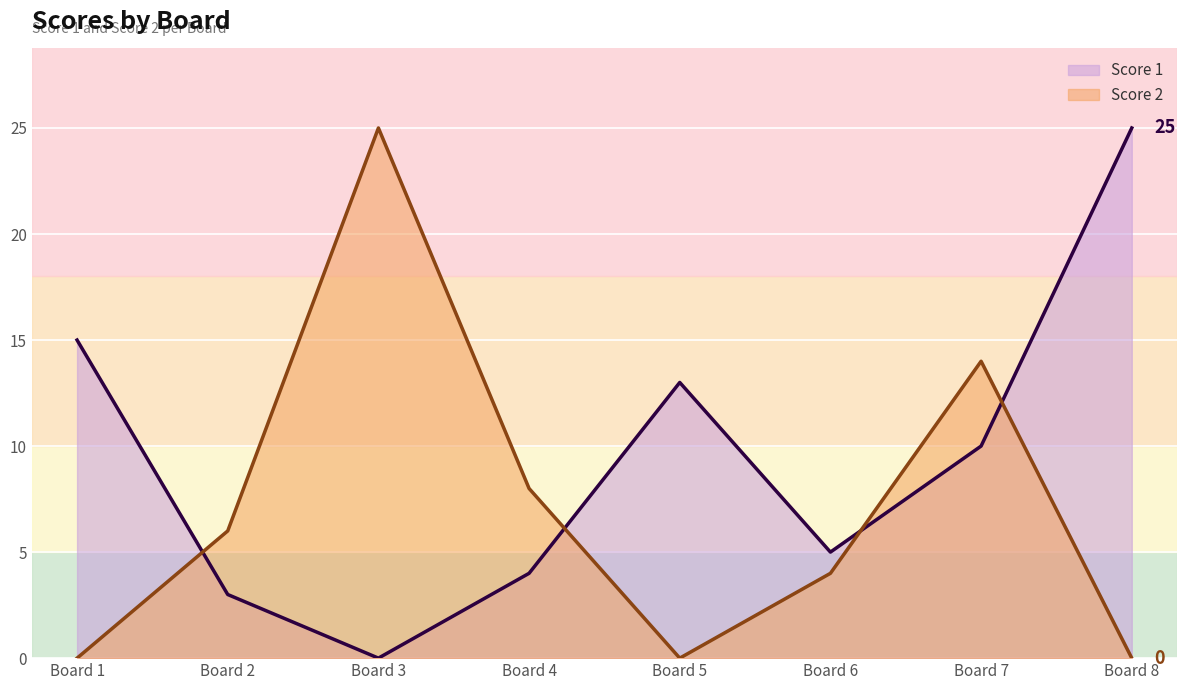

Reading left to right, list all the values displayed in this chart.

Score 1: 15	3	0	4	13	5	10	25
Score 2: 0	6	25	8	0	4	14	0